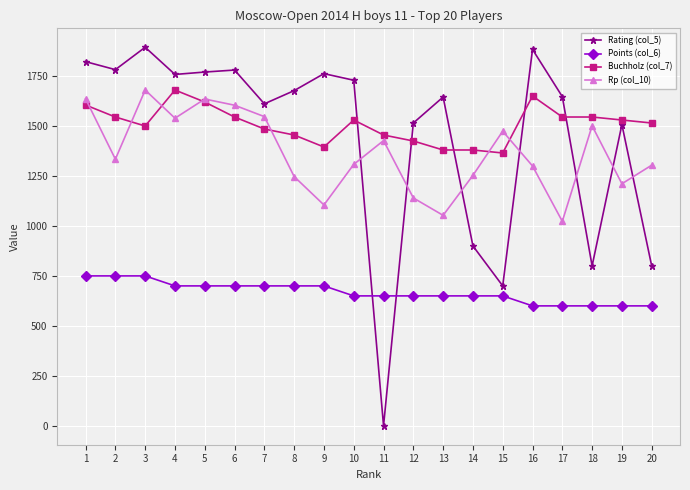

True or false: Rp (col_10) and Buchholz (col_7) cross at least once.

True